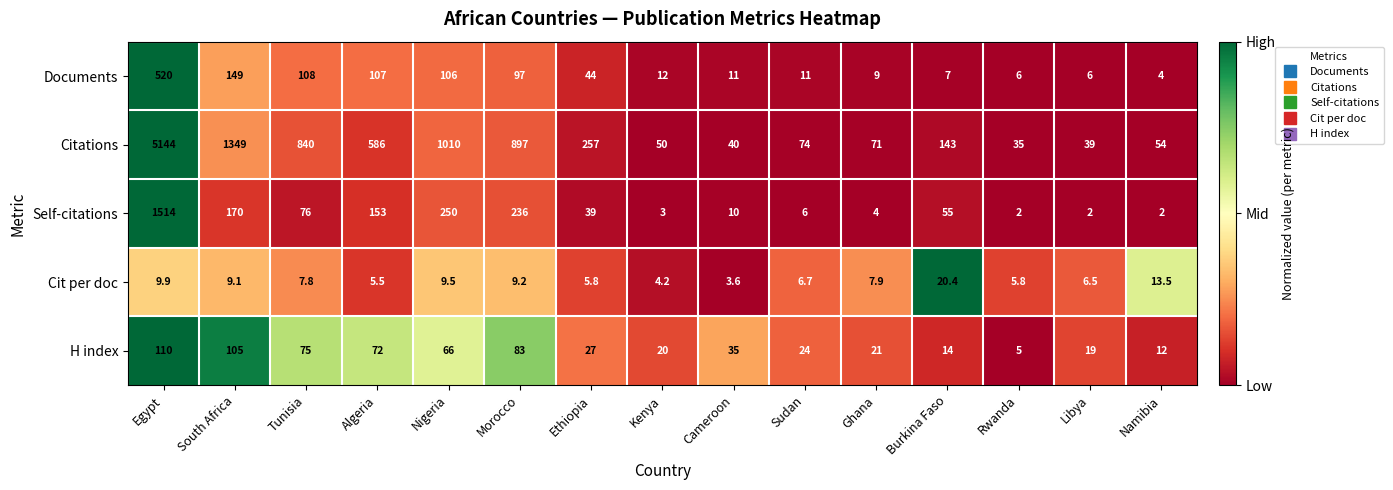

At which category is the sum across all series the highest?

Egypt